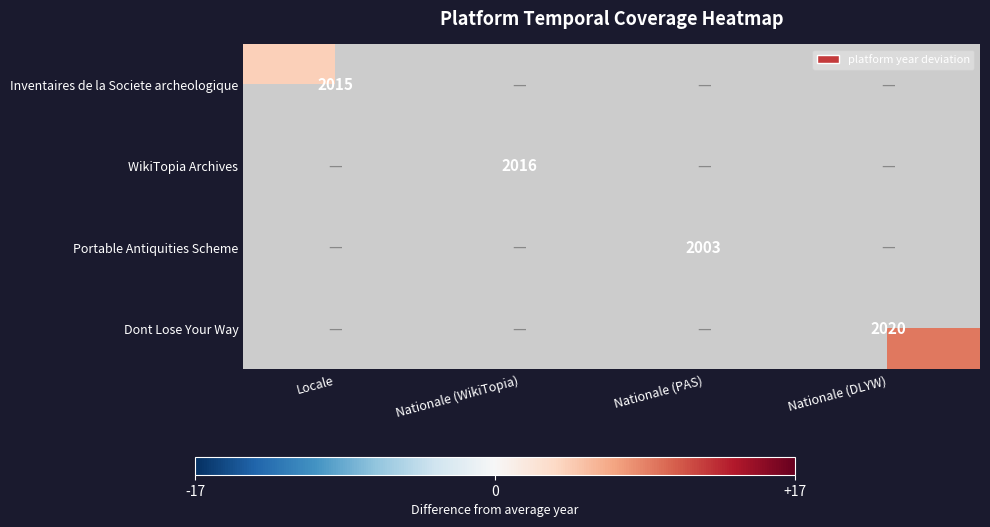

Which has a higher value, Nationale (WikiTopia) or Nationale (PAS)?

Nationale (PAS)